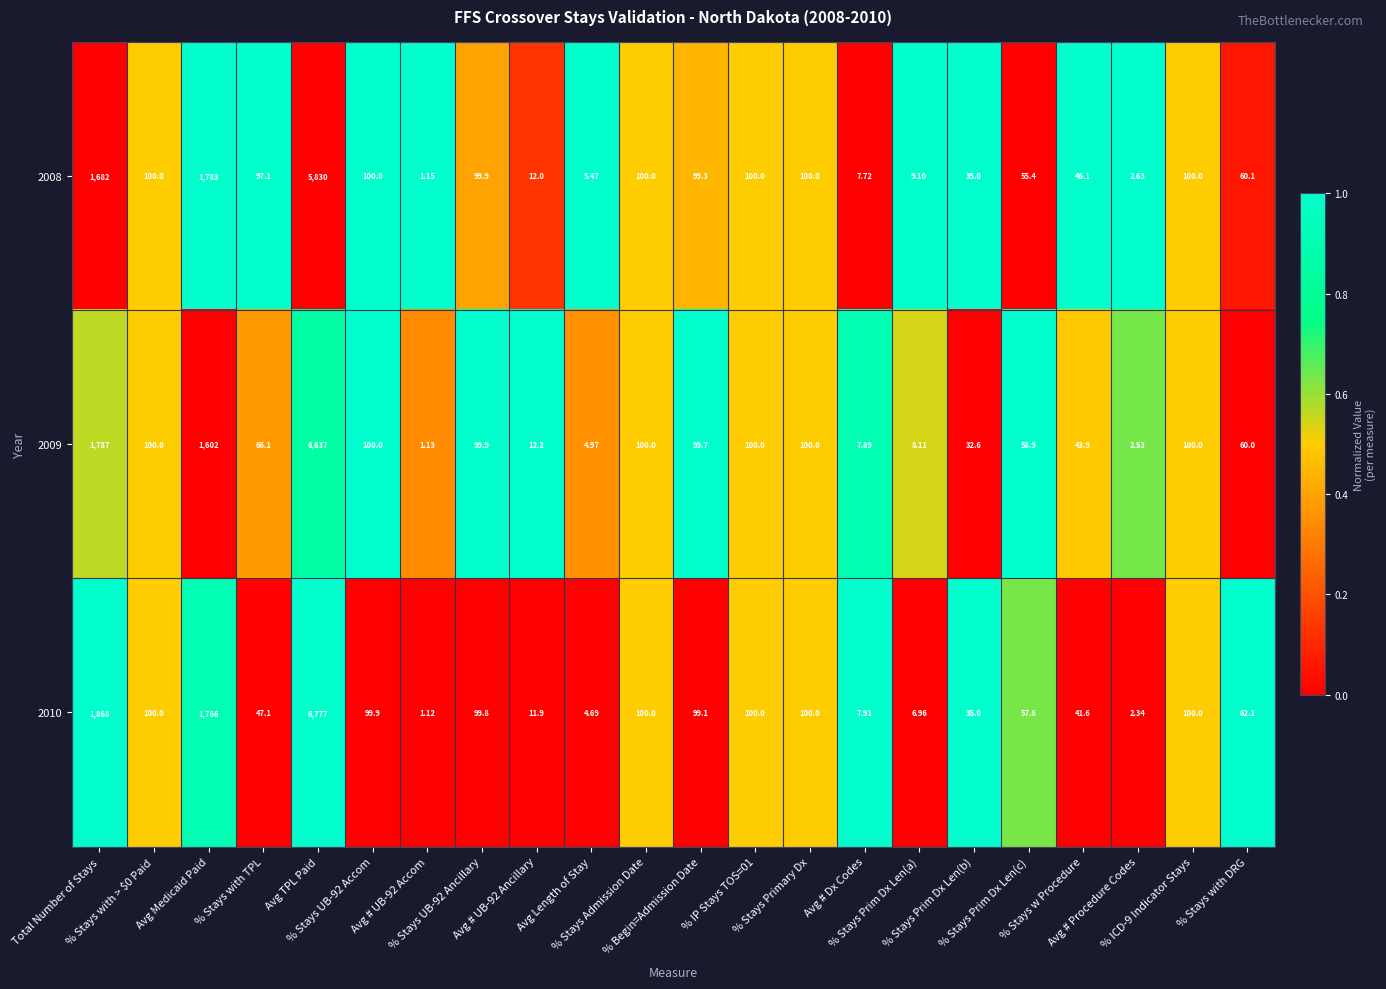

Which series has the largest range (max minus min)?

2010